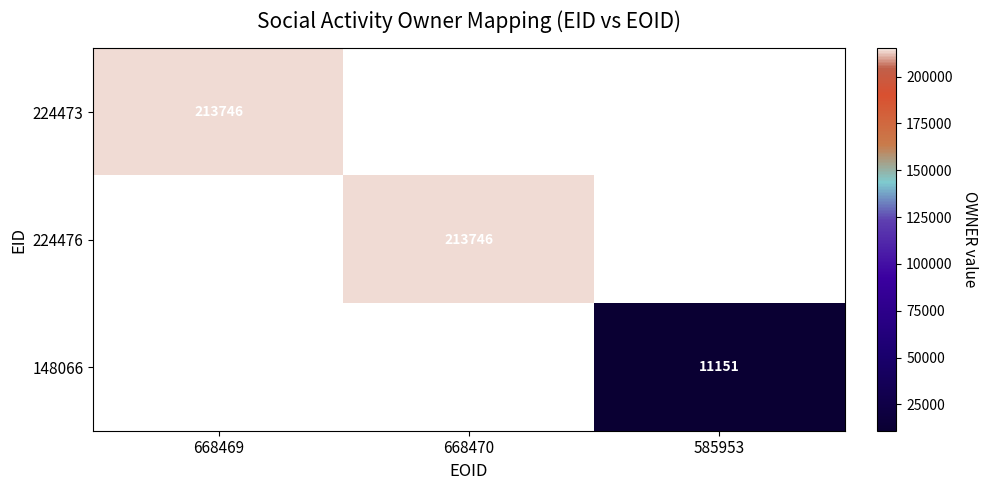

The value of 148066 at 585953 is 4846. True or false?

False